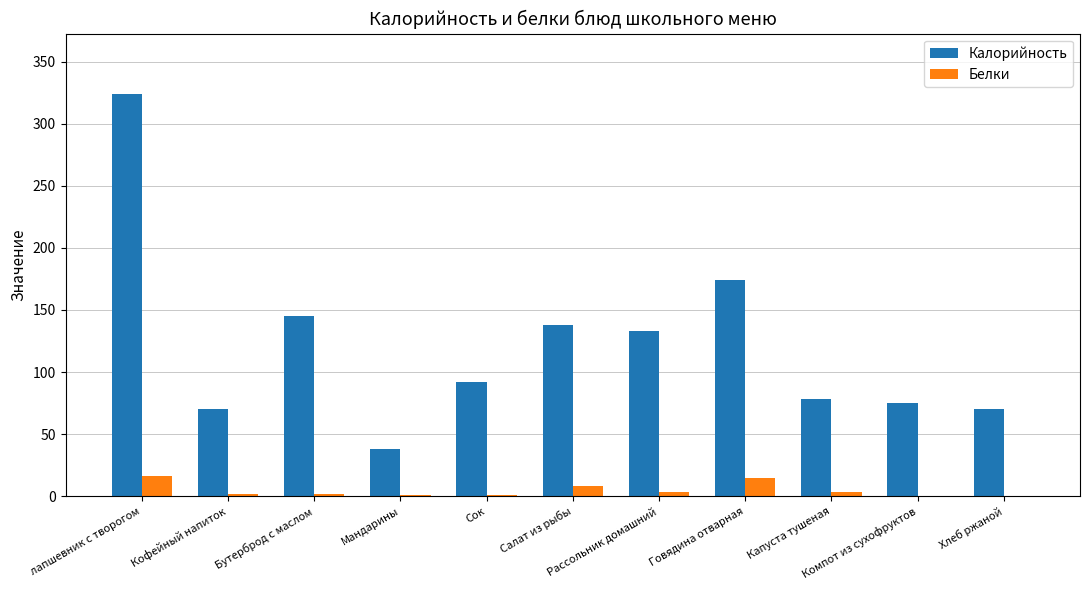

Where is Калорийность nearest to the value 181?

Говядина отварная